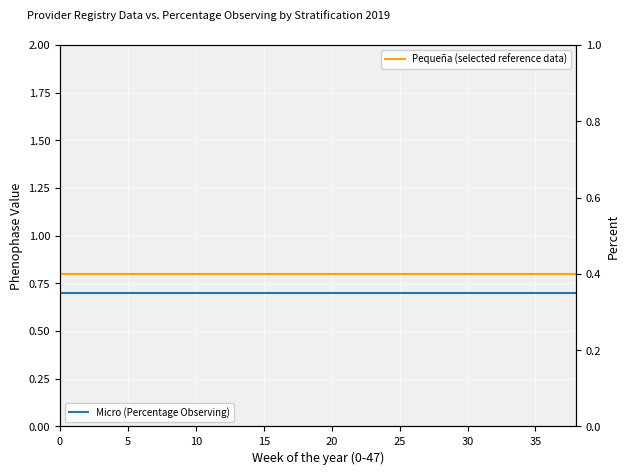

True or false: Micro has more than 2 points higher than both neighbors.

False